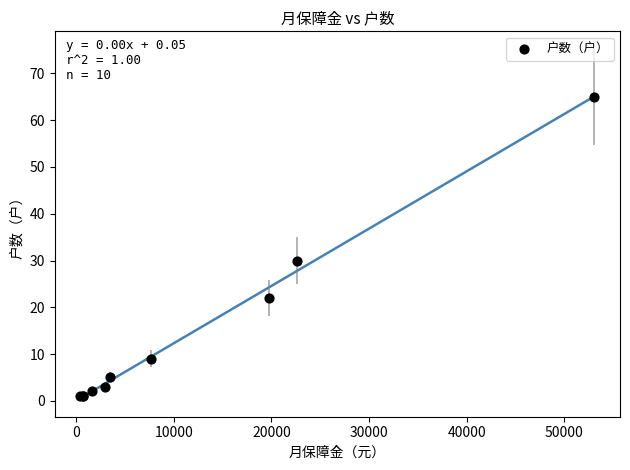

What Y value in the scatter plot is closest to 33?

30